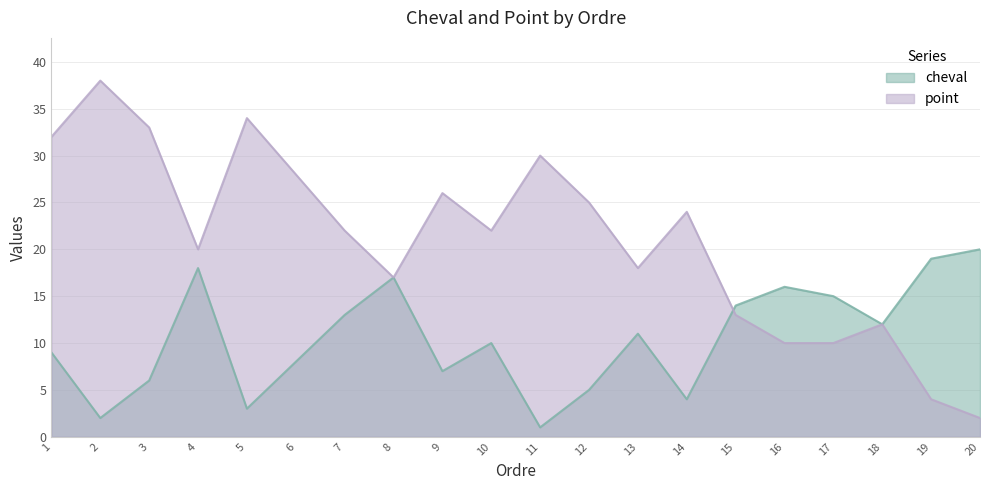

Rank the categories by cheval value from lowest to highest.

11, 2, 5, 14, 12, 3, 9, 6, 1, 10, 13, 18, 7, 15, 17, 16, 8, 4, 19, 20